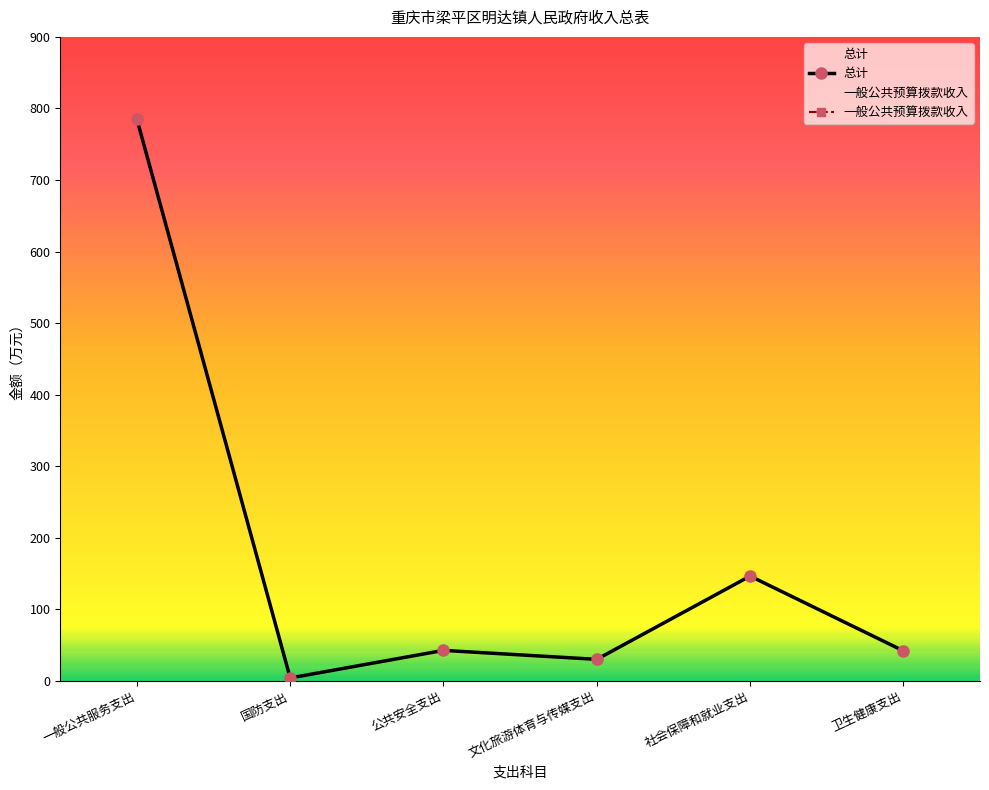

Reading right to left, transcribe all the data shown in this chart.

总计: 卫生健康支出=41.9	社会保障和就业支出=146.4	文化旅游体育与传媒支出=30.0	公共安全支出=42.5	国防支出=4.0	一般公共服务支出=784.9
一般公共预算拨款收入: 卫生健康支出=41.9	社会保障和就业支出=146.4	文化旅游体育与传媒支出=30.0	公共安全支出=42.5	国防支出=4.0	一般公共服务支出=784.9